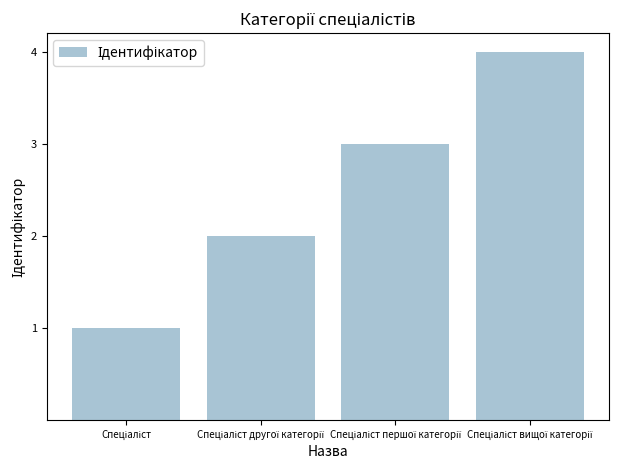

What is the maximum value shown in the chart?

4